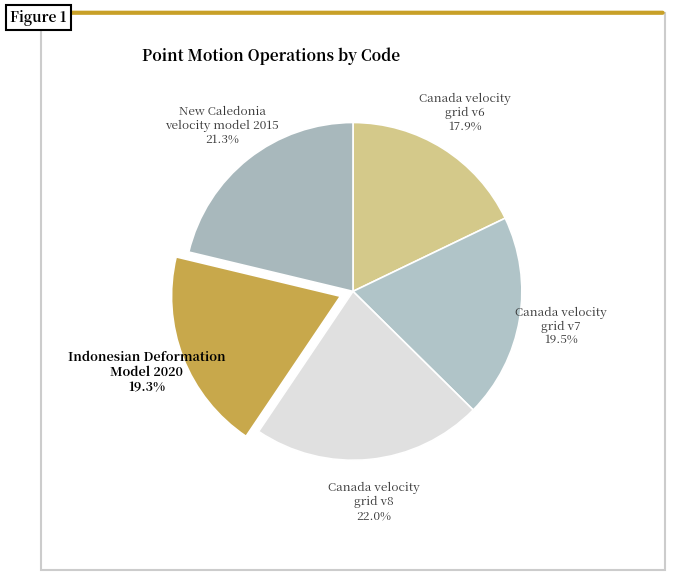

Which category has the smallest portion of the pie?

Canada velocity grid v6